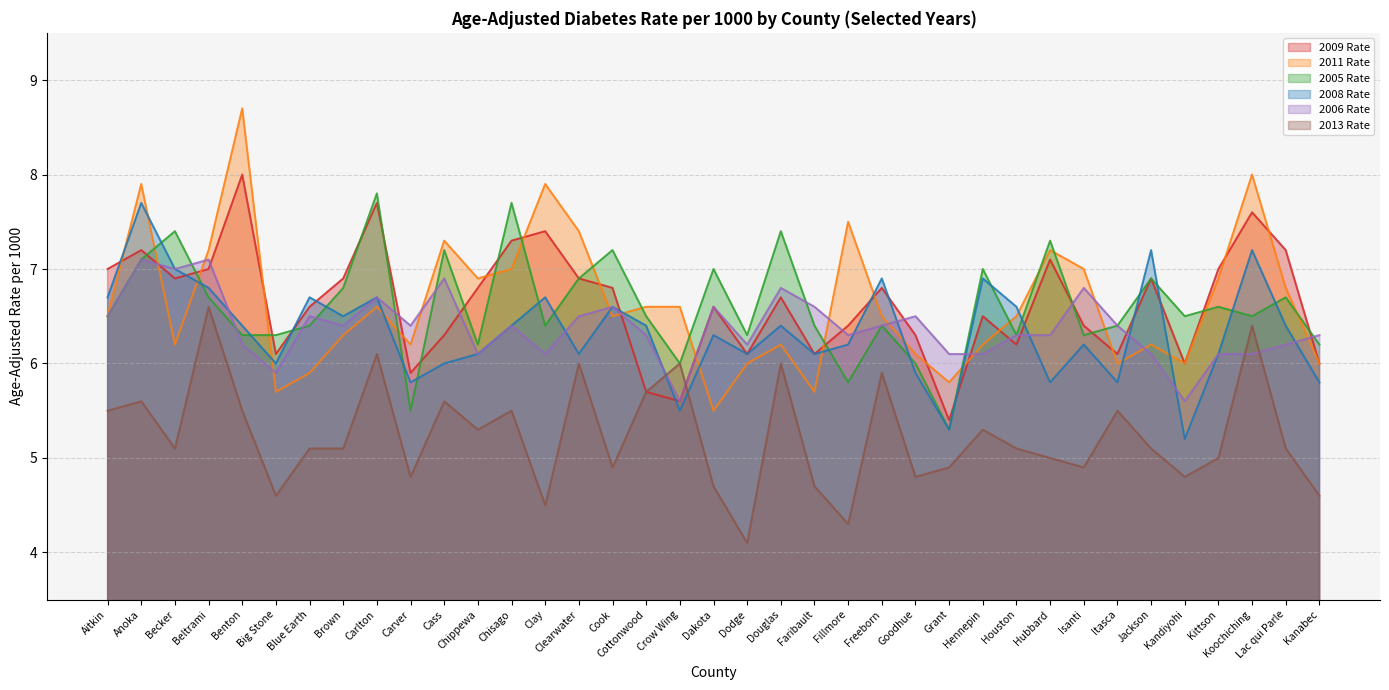

After their last crossing, which series has the higher values: 2006 Rate or 2008 Rate?

2006 Rate